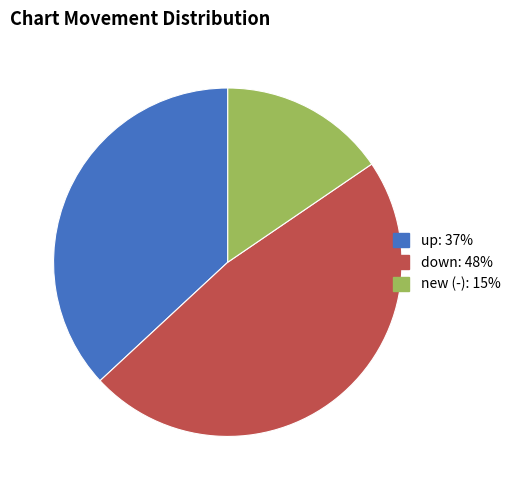

True or false: new (-) accounts for 29% of the total.

False